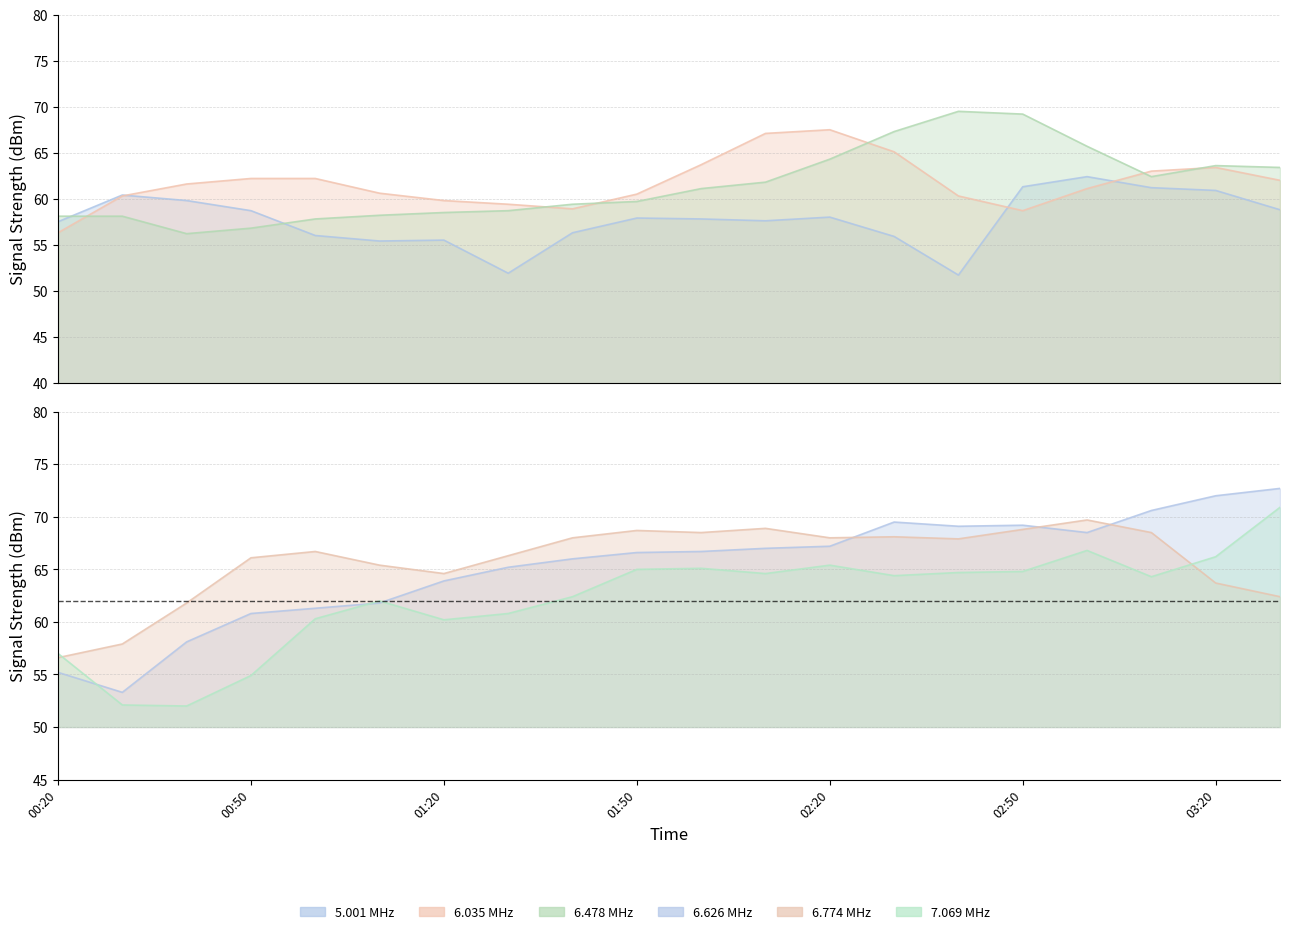

How many lines are shown in the chart?

6